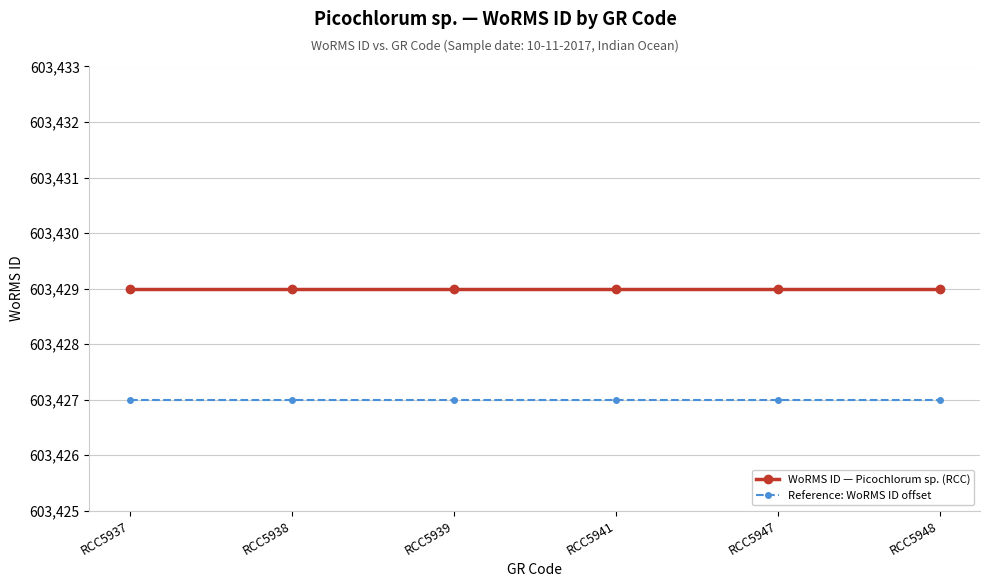

Read the WoRMS ID — Picochlorum sp. (RCC) value at RCC5937.

603429